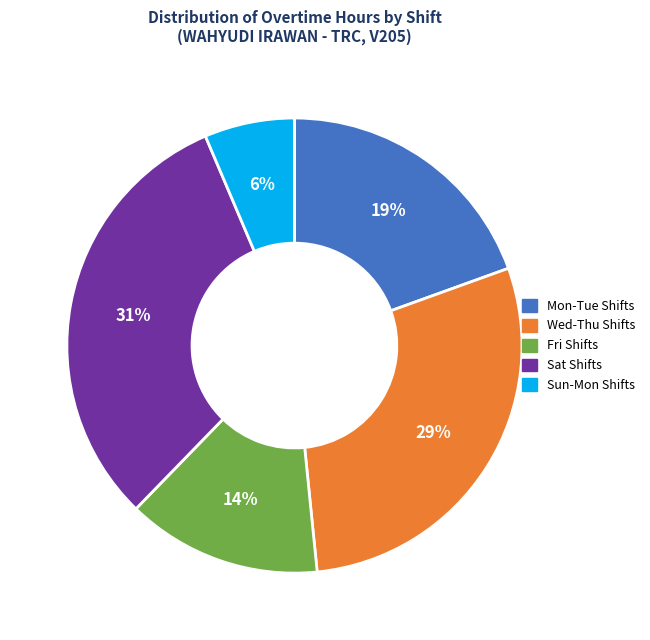

The Sat Shifts slice represents 24% of the pie. True or false?

False